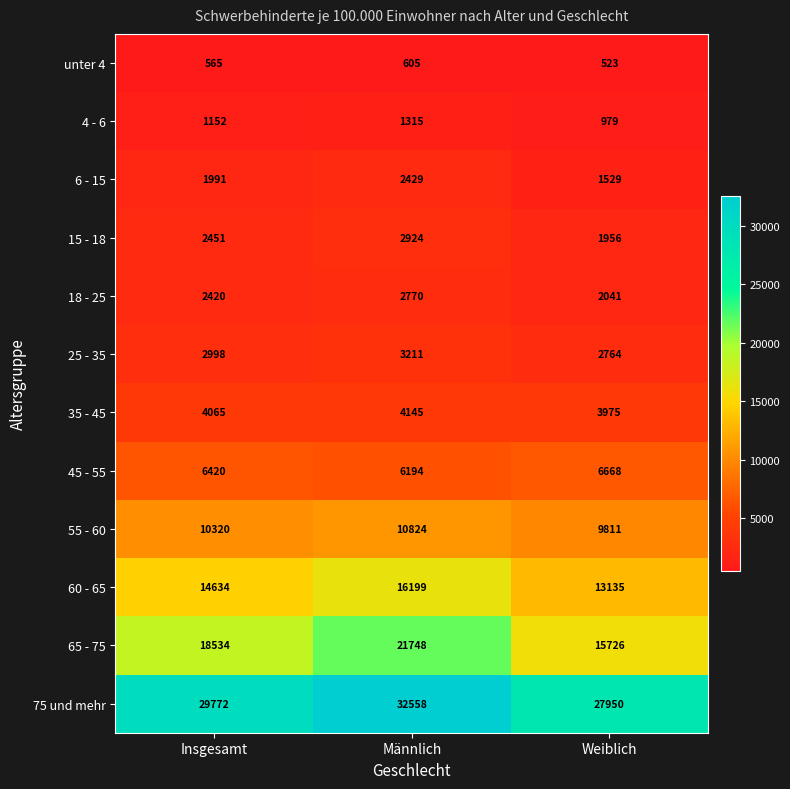

At how many categories does at least one series exceed 14188?

3